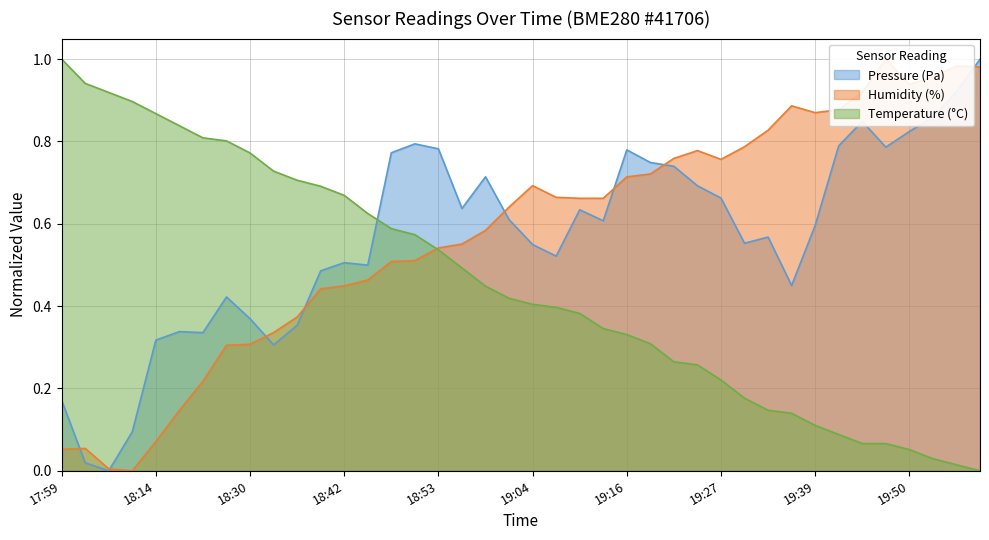

True or false: Temperature (°C) has more than 0 interior local peaks.

False